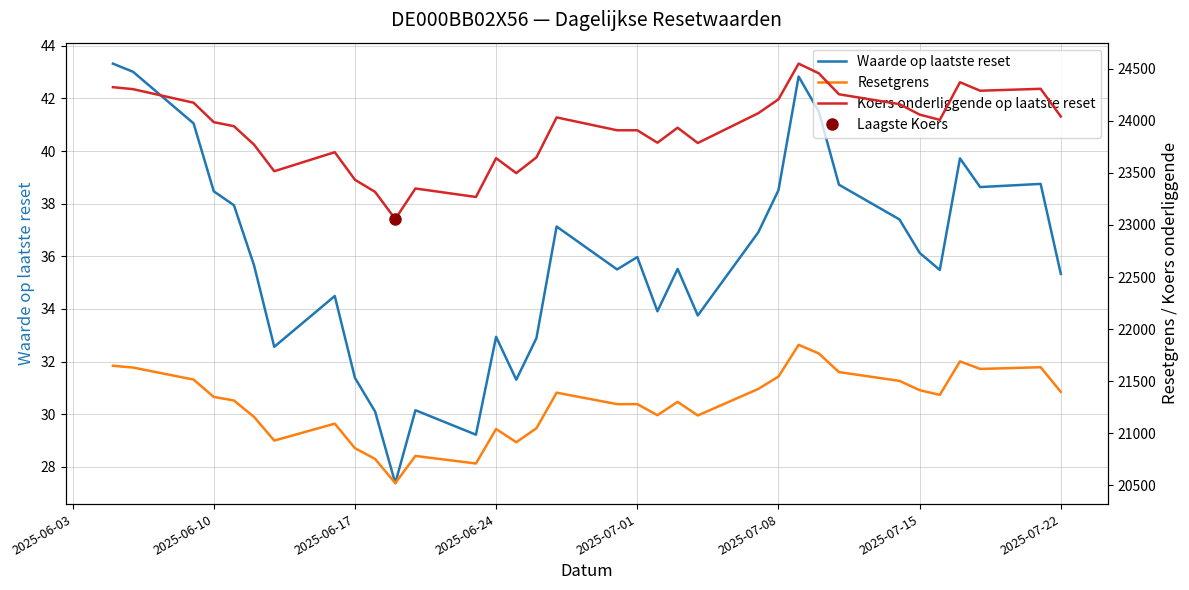

What is the difference between the maximum and second lowest values in the Resetgrens series?

1139.7